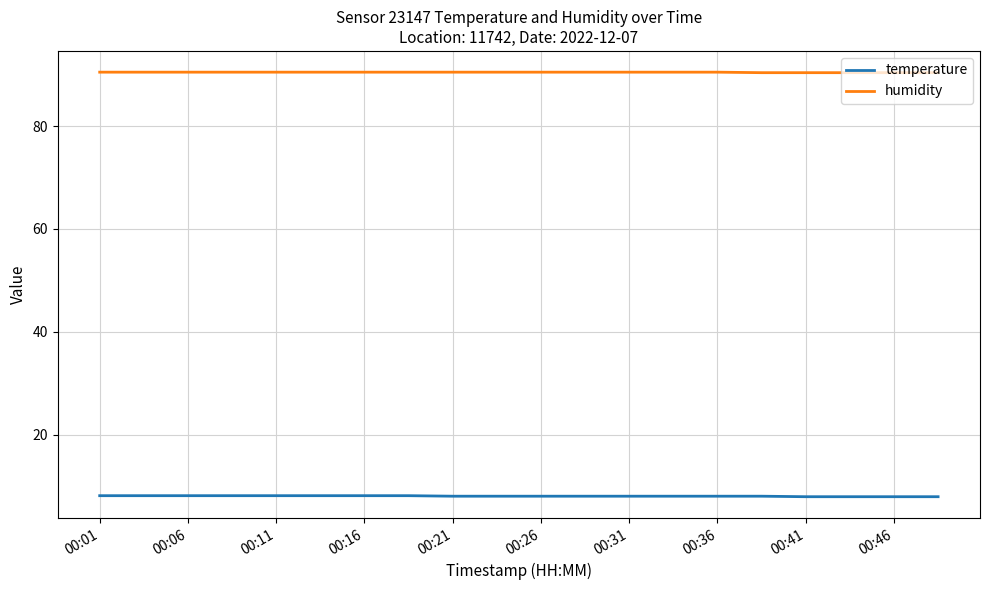

True or false: temperature and humidity intersect in this chart.

False